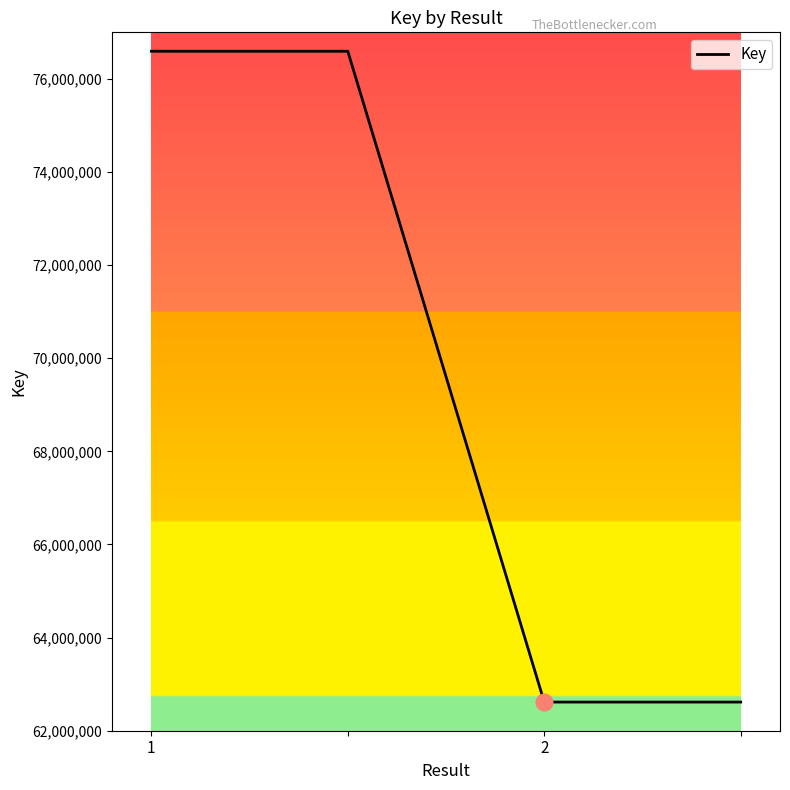

What is the difference between the maximum and second lowest values?

13978353